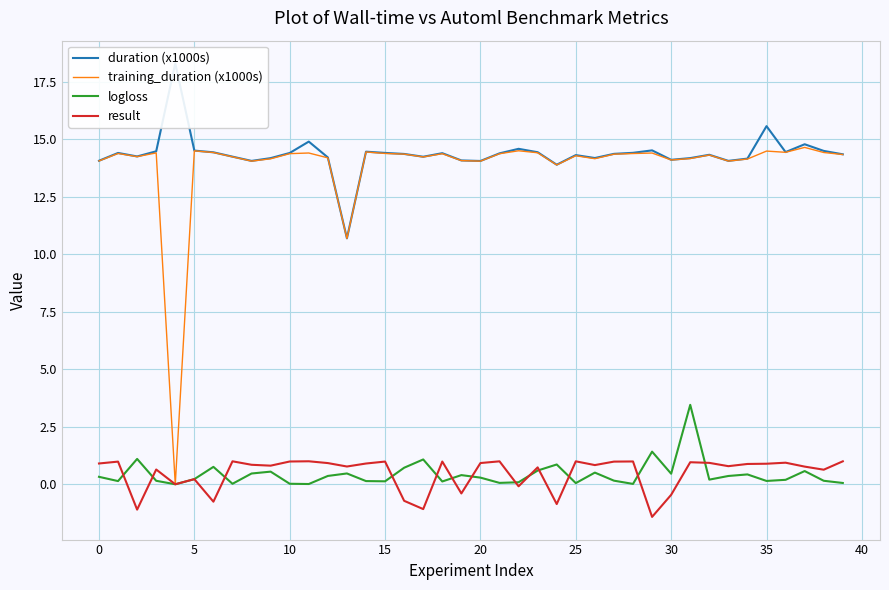

Does the chart have visible grid lines?

Yes